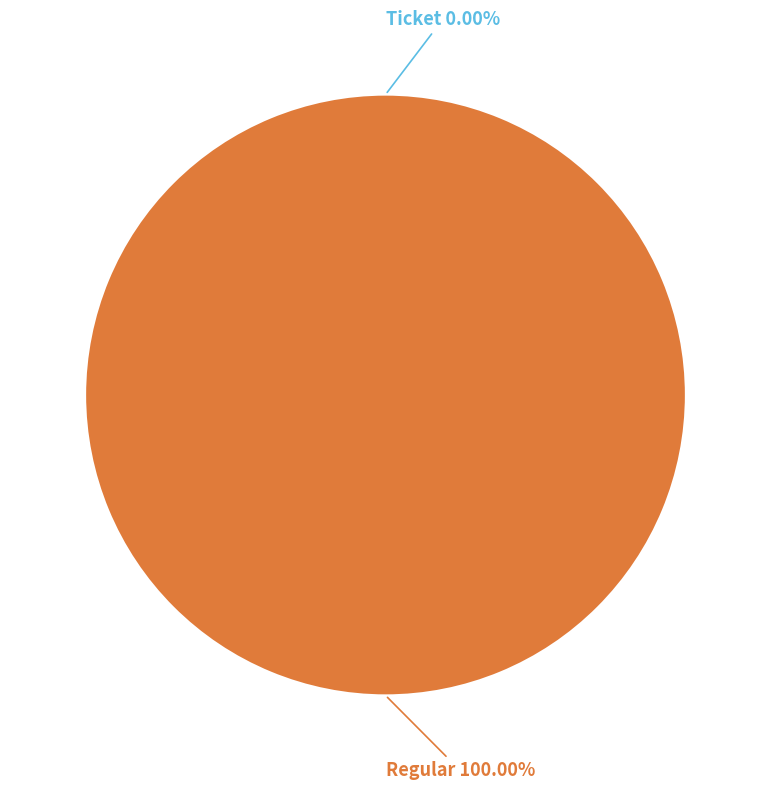

Count the number of slices in the pie.

2